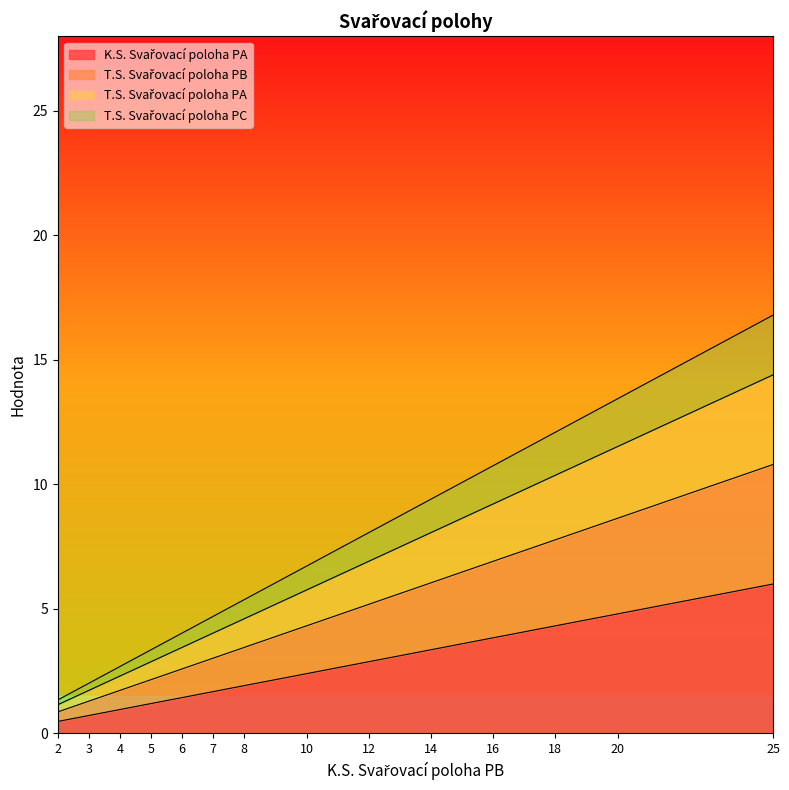

At which category is the sum across all series the highest?

25